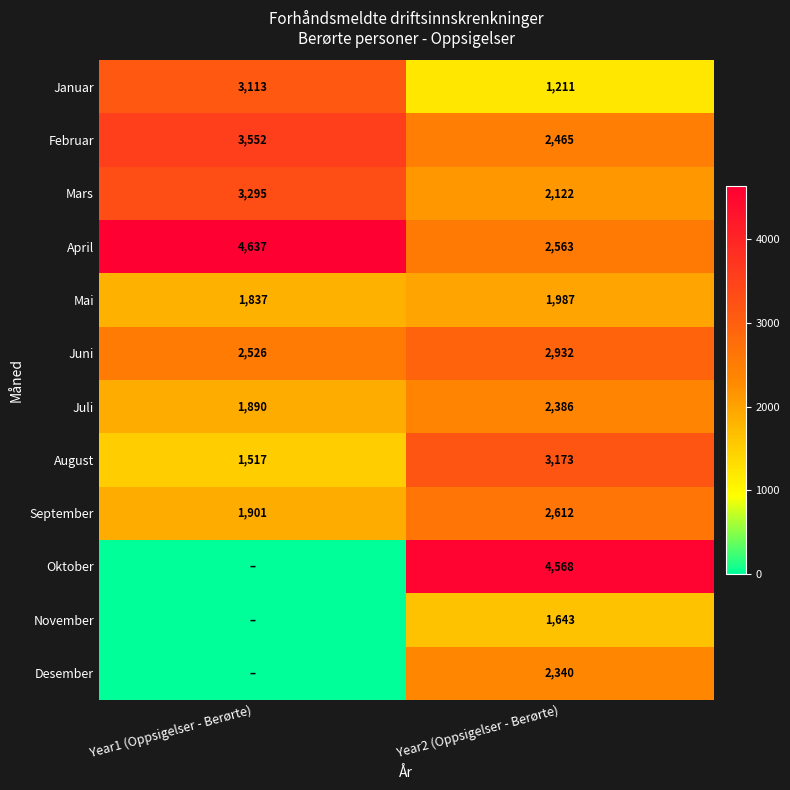

What is the maximum value shown in the chart?

4637